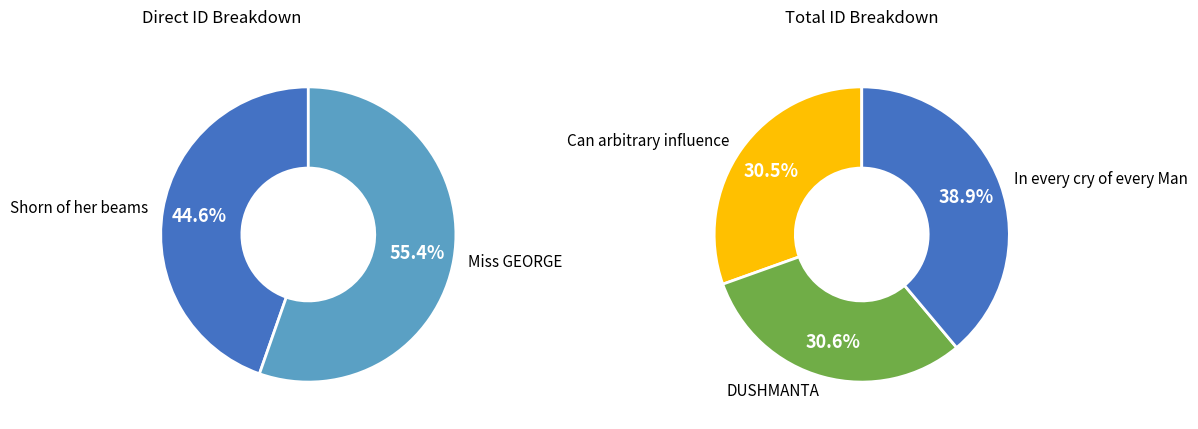

The Can arbitrary influence slice represents 26% of the pie. True or false?

False